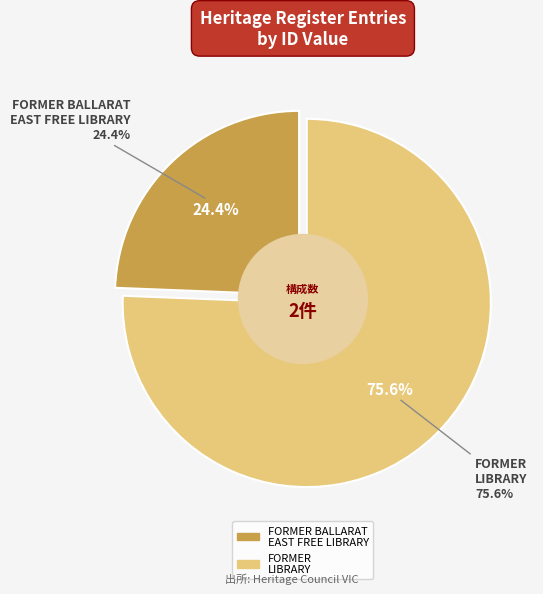

To the nearest percent, what is the combined percentage of FORMER BALLARAT EAST FREE LIBRARY and FORMER LIBRARY?

100%